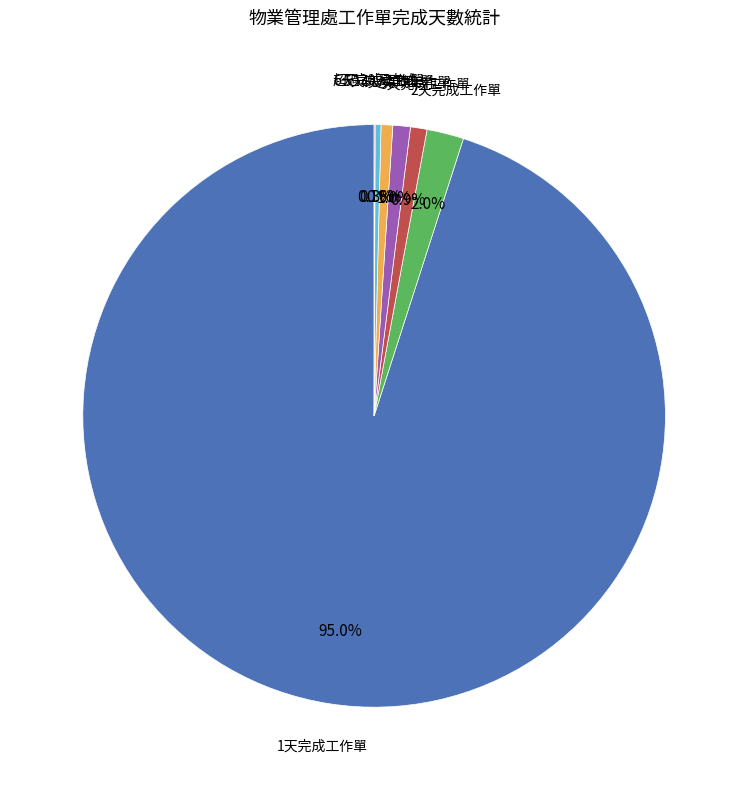

Does any single category account for the majority?

Yes